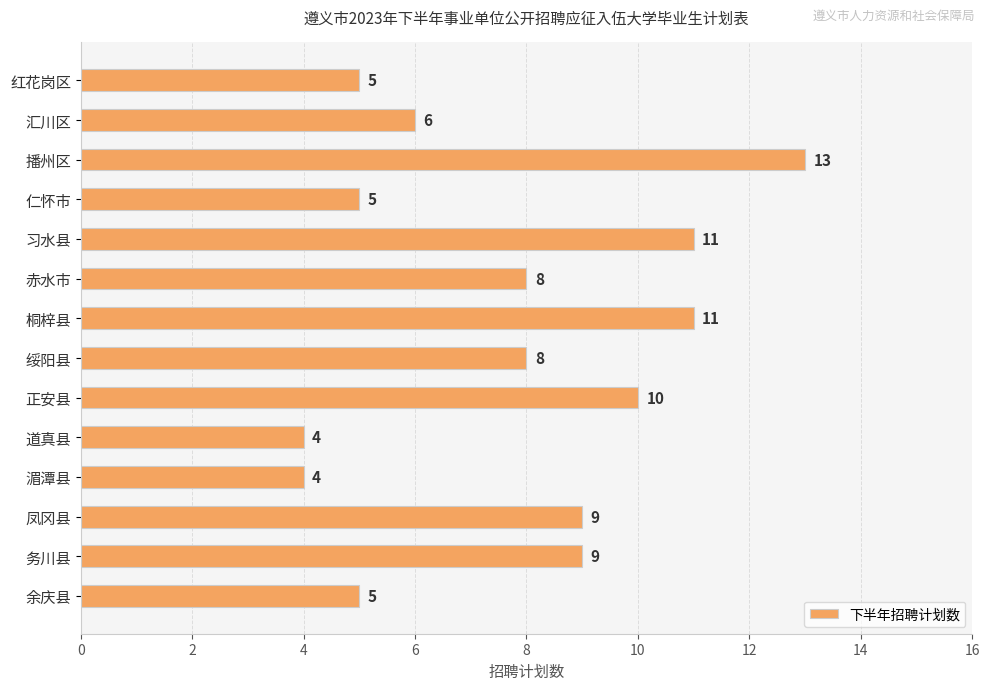

Between 道真县 and 赤水市, which is larger?

赤水市